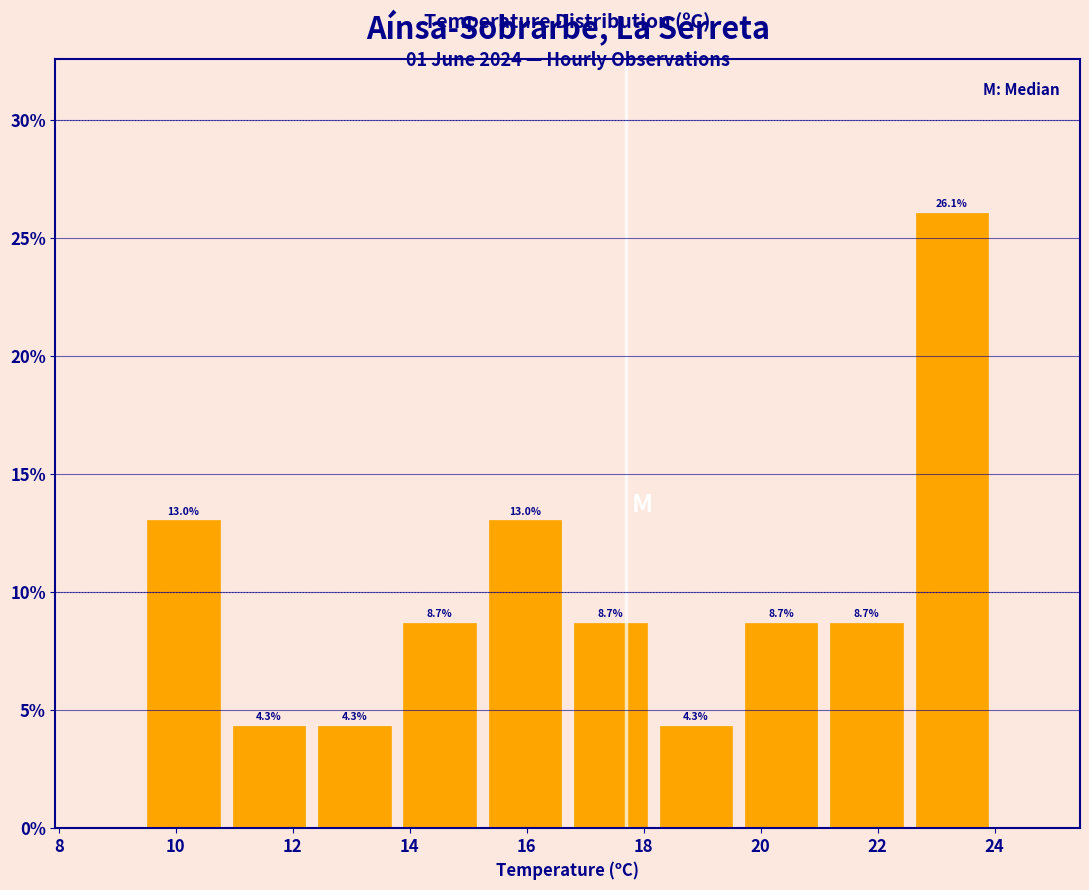

Reading left to right, list every bar in this chart as the range it spans on the x-axis followed by its height. The bar edges are not printed on the chart, so give them approximately, as read against the axis.

9.40 to 10.86: 13.0
10.86 to 12.32: 4.3
12.32 to 13.78: 4.3
13.78 to 15.24: 8.7
15.24 to 16.70: 13.0
16.70 to 18.16: 8.7
18.16 to 19.62: 4.3
19.62 to 21.08: 8.7
21.08 to 22.54: 8.7
22.54 to 24.00: 26.1